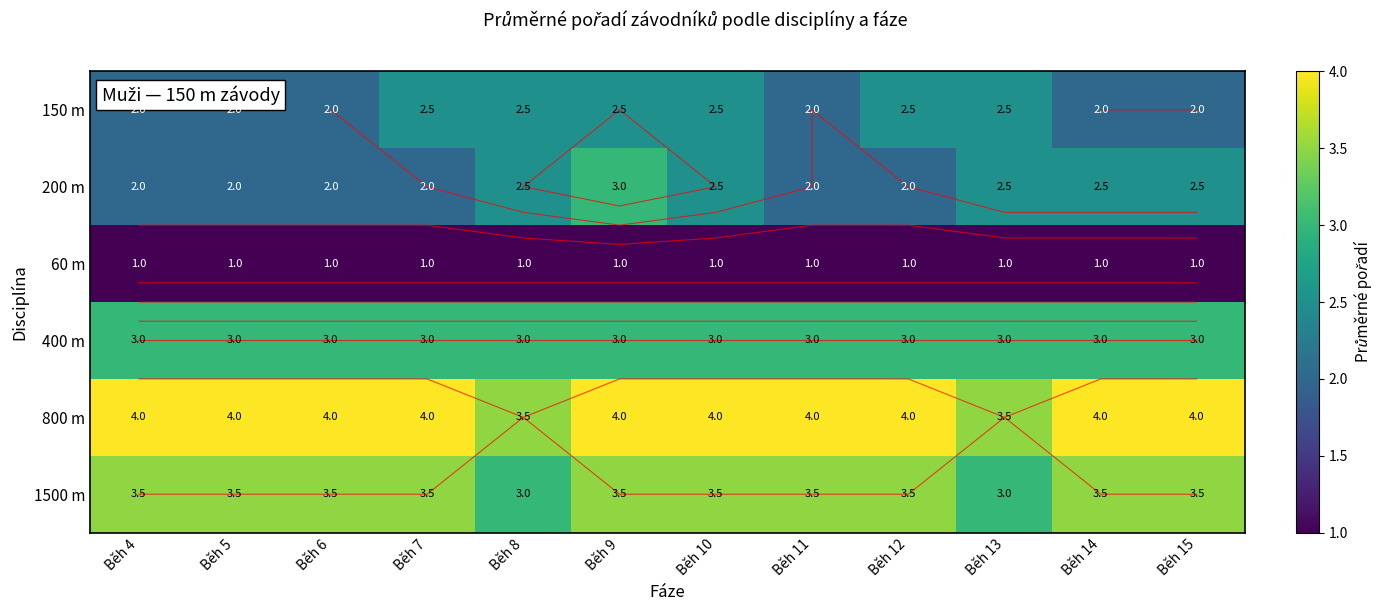

At which label is 800 m closest to 3?

Běh 8